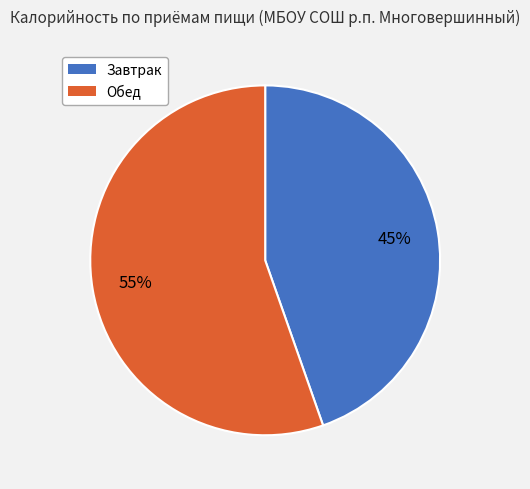

The Завтрак slice represents 45% of the pie. True or false?

True